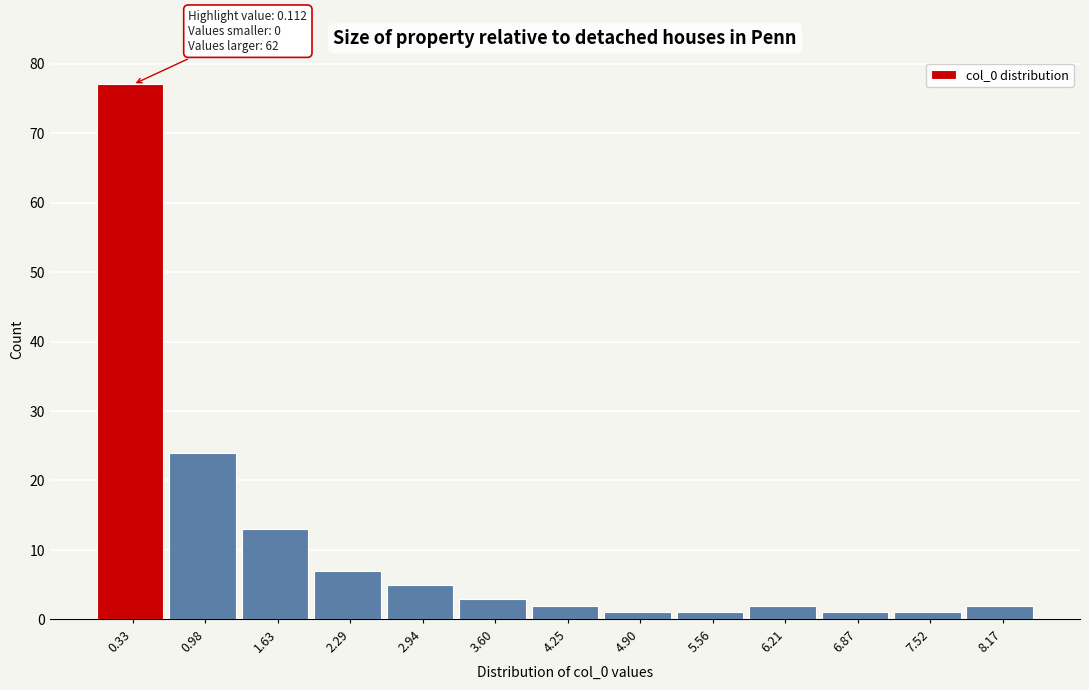

Which range on the x-axis has the tallest bar?

0.0 to 0.7